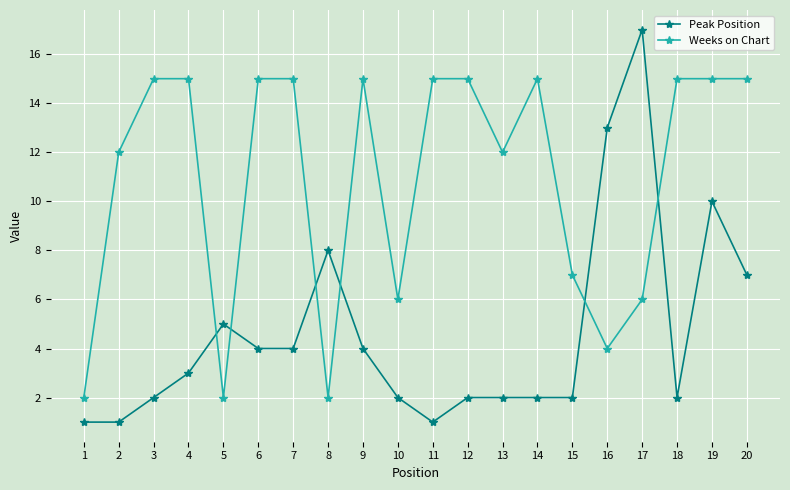

Which series has the widest spread of values?

Peak Position